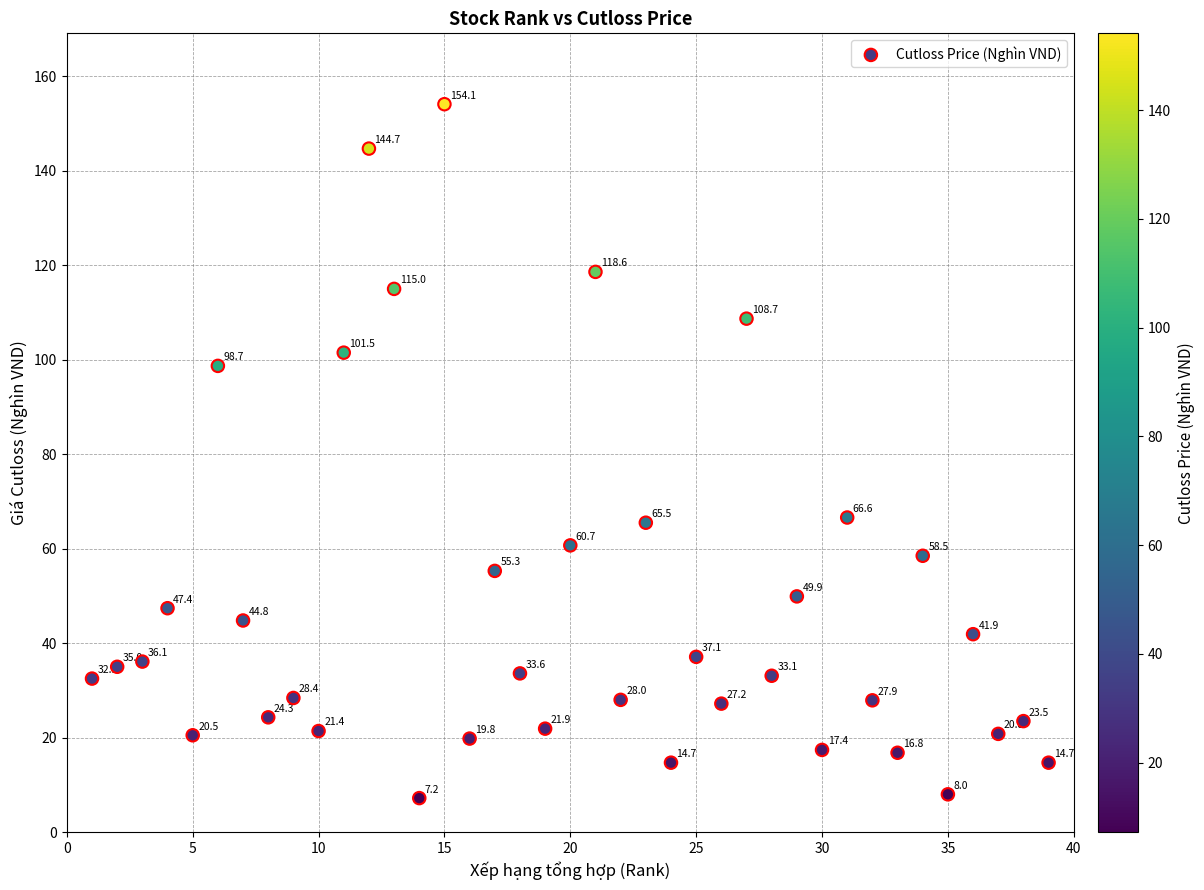

What is the range of X values (max minus min)?

38.0